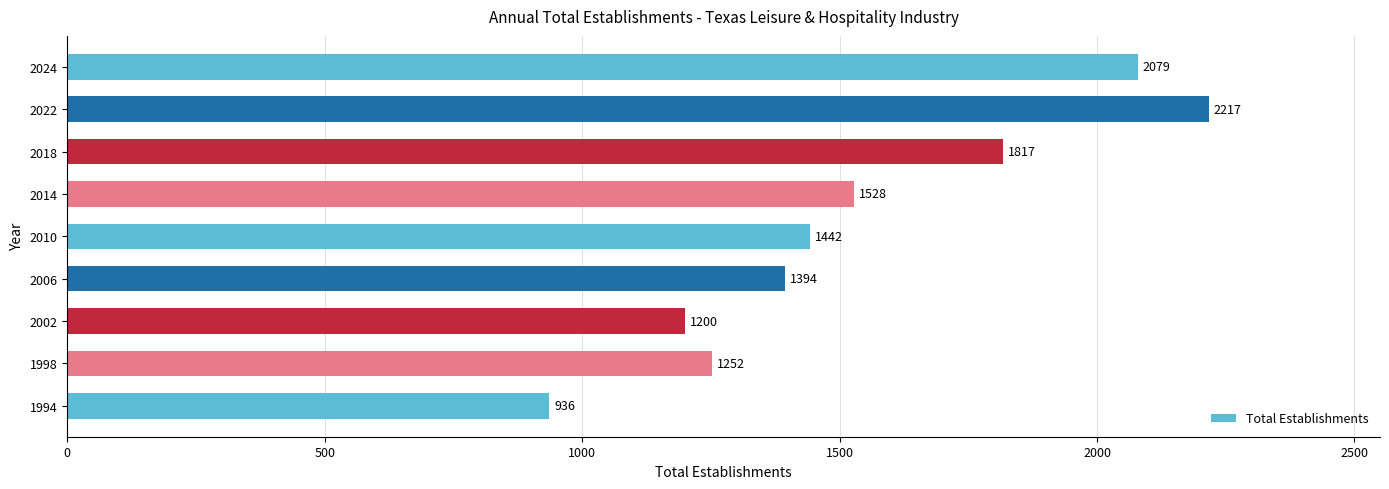

Rank the categories by value from lowest to highest.

1994, 2002, 1998, 2006, 2010, 2014, 2018, 2024, 2022